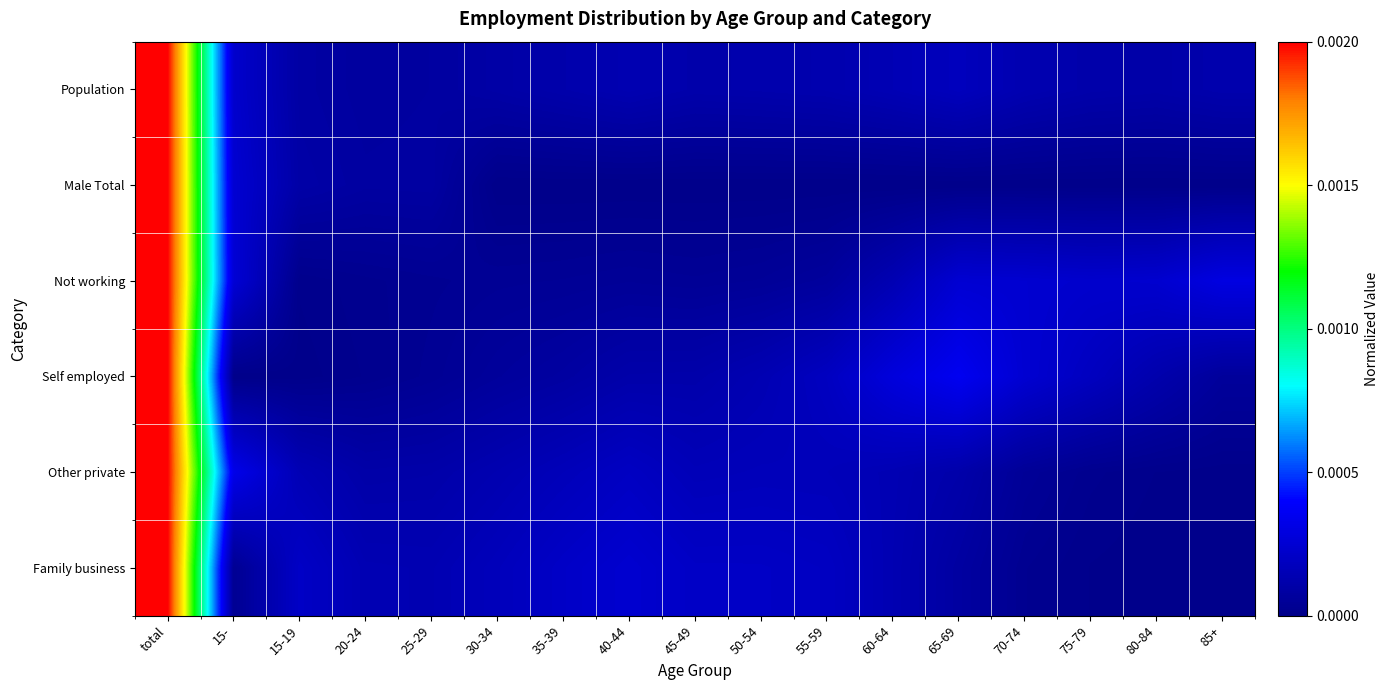

What is the difference between the highest and lowest values at 40-44?

0.1